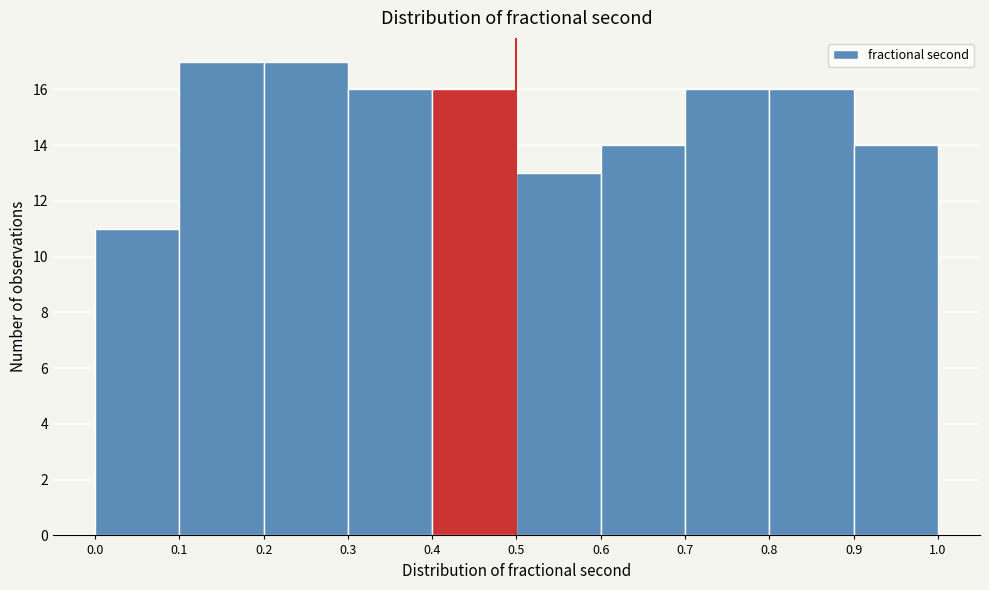

Reading left to right, transcribe this chart: for each bar, give the range it covers on the x-axis and its height. The values are not printed on the chart, so give them approximately, as read against the axis.

0.0 to 0.1: 11
0.1 to 0.2: 17
0.2 to 0.3: 17
0.3 to 0.4: 16
0.4 to 0.5: 16
0.5 to 0.6: 13
0.6 to 0.7: 14
0.7 to 0.8: 16
0.8 to 0.9: 16
0.9 to 1.0: 14